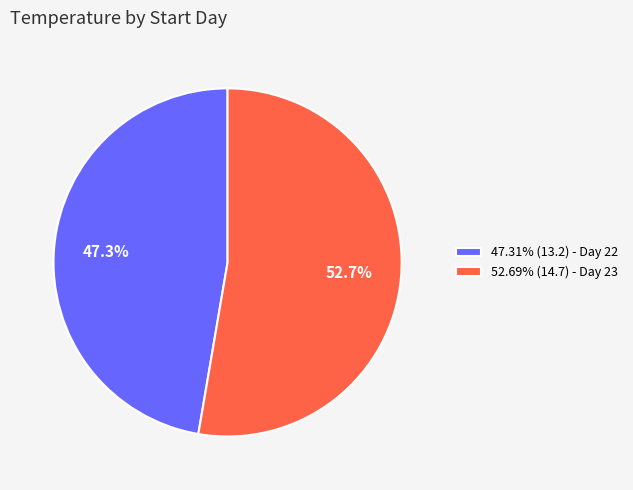

Does any single category account for the majority?

Yes